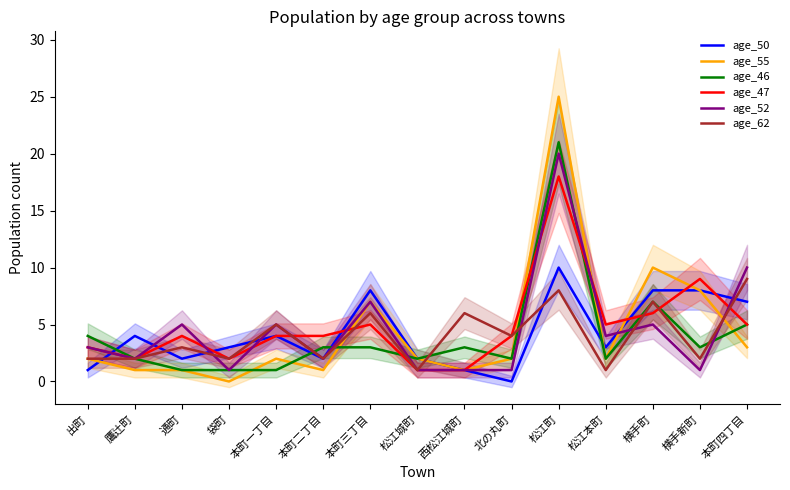

How many distinct data groups are displayed?

6